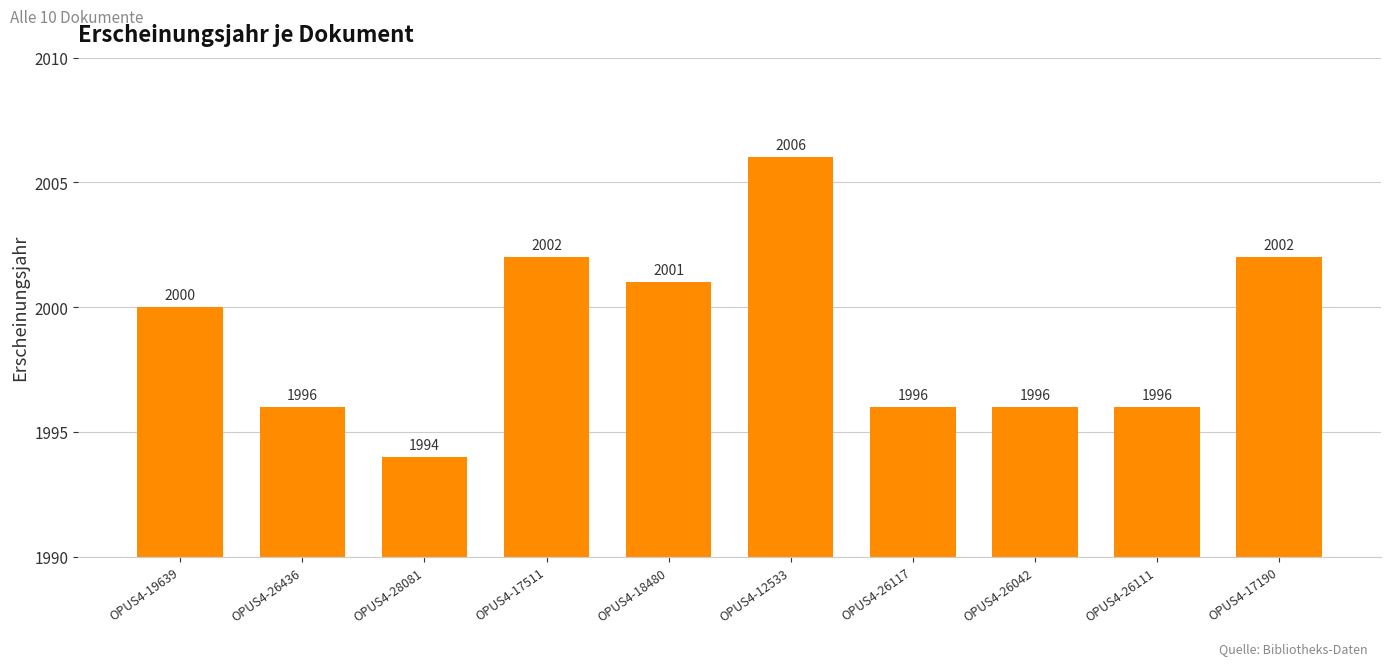

What position from the right is OPUS4-17190?

1